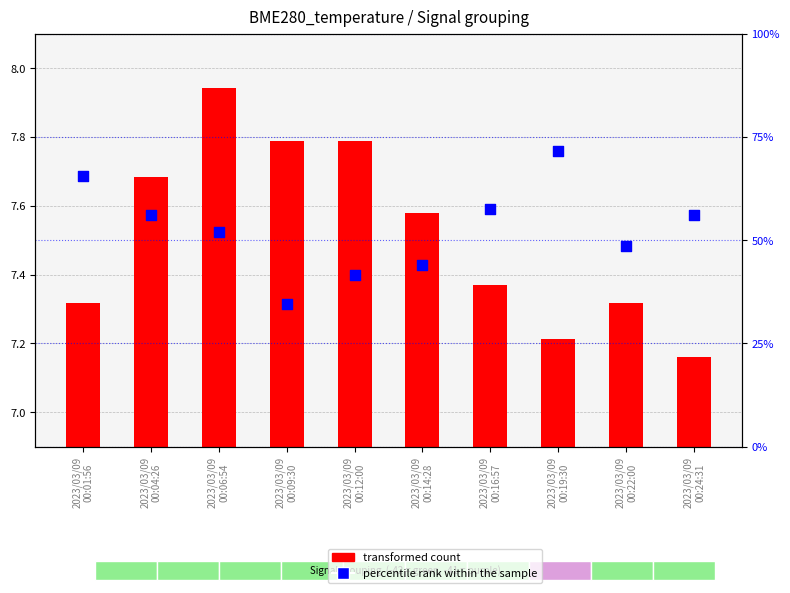

What is the change in value from 2023/03/09
00:14:28 to 2023/03/09
00:22:00?

+4.5